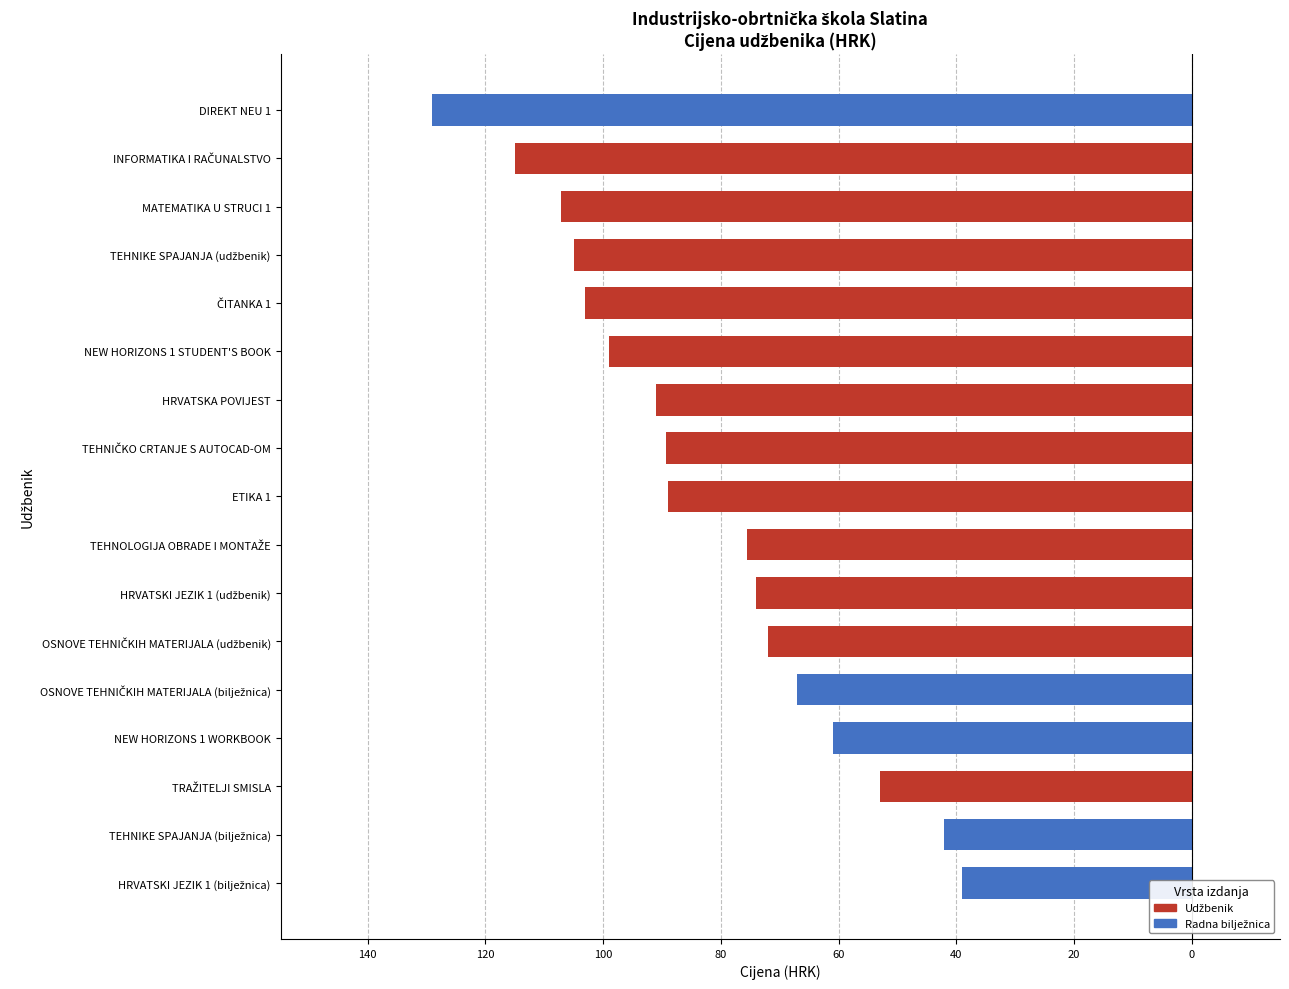

Does the chart contain any negative values?

Yes